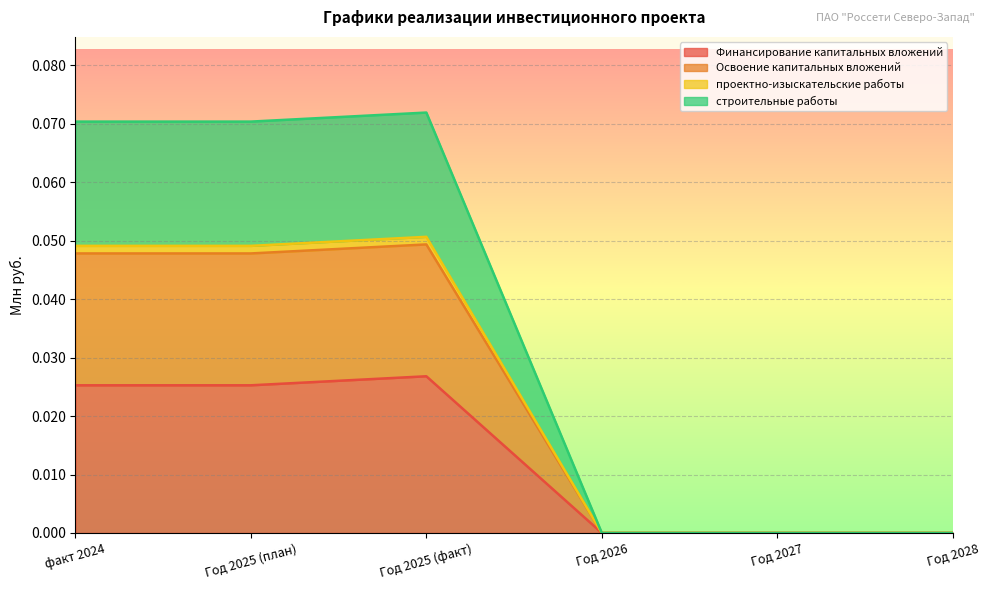

Reading left to right, what are all the values shown in this chart?

Финансирование капитальных вложений: 0.0	0.0	0.0	0.0	0.0	0.0
Освоение капитальных вложений: 0.1	0.1	0.1	0.0	0.0	0.0
проектно-изыскательские работы: 0.0	0.0	0.1	0.0	0.0	0.0
строительные работы: 0.0	0.0	0.0	0.0	0.0	0.0